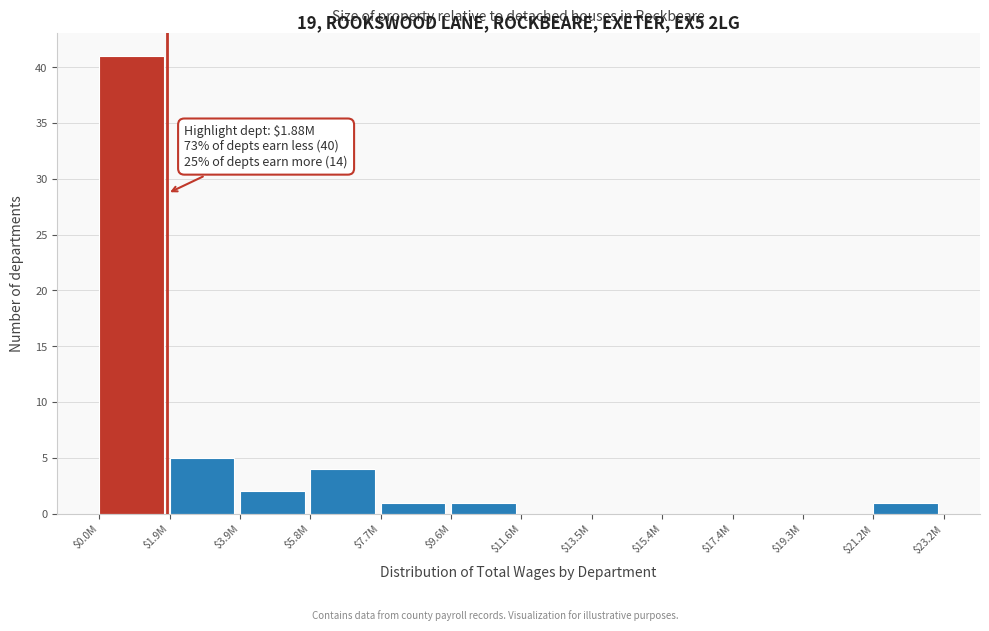

The chart shows a value of 1 at $21.2M. True or false?

True